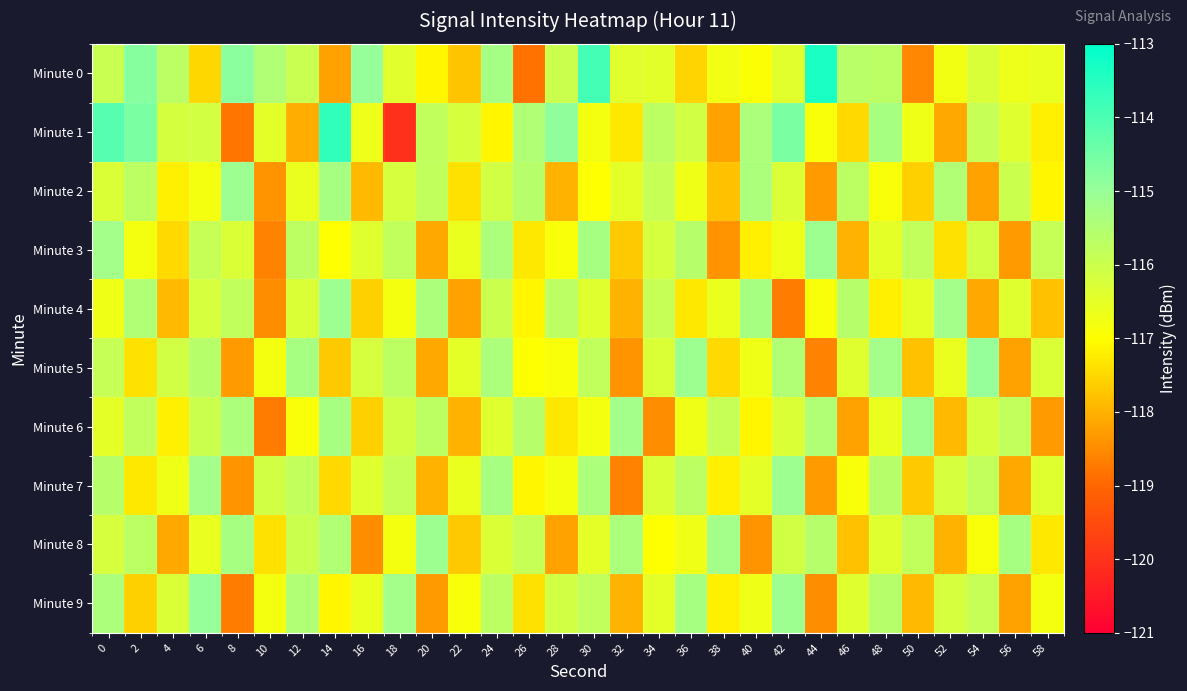

At 2, list the series in order from largest to smallest.

Minute 1, Minute 0, Minute 4, Minute 2, Minute 8, Minute 6, Minute 3, Minute 7, Minute 5, Minute 9